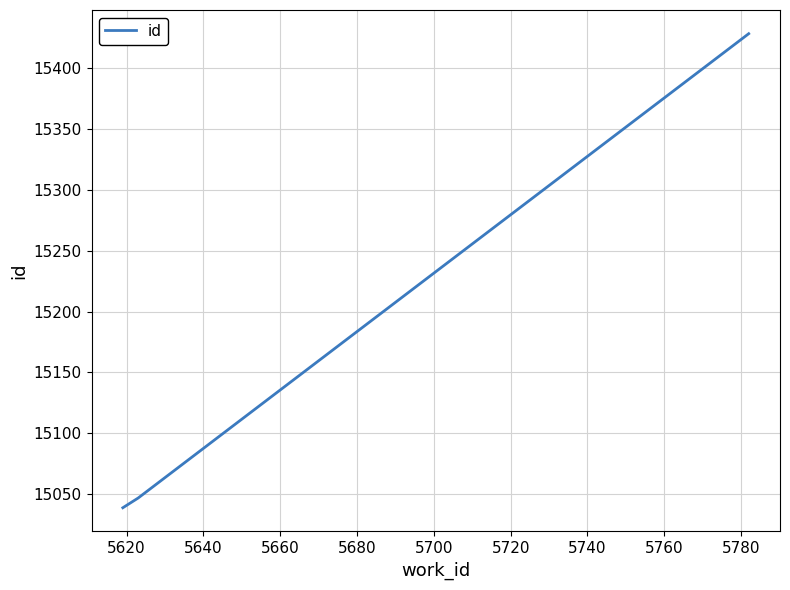

What is the minimum value shown in the chart?

15039